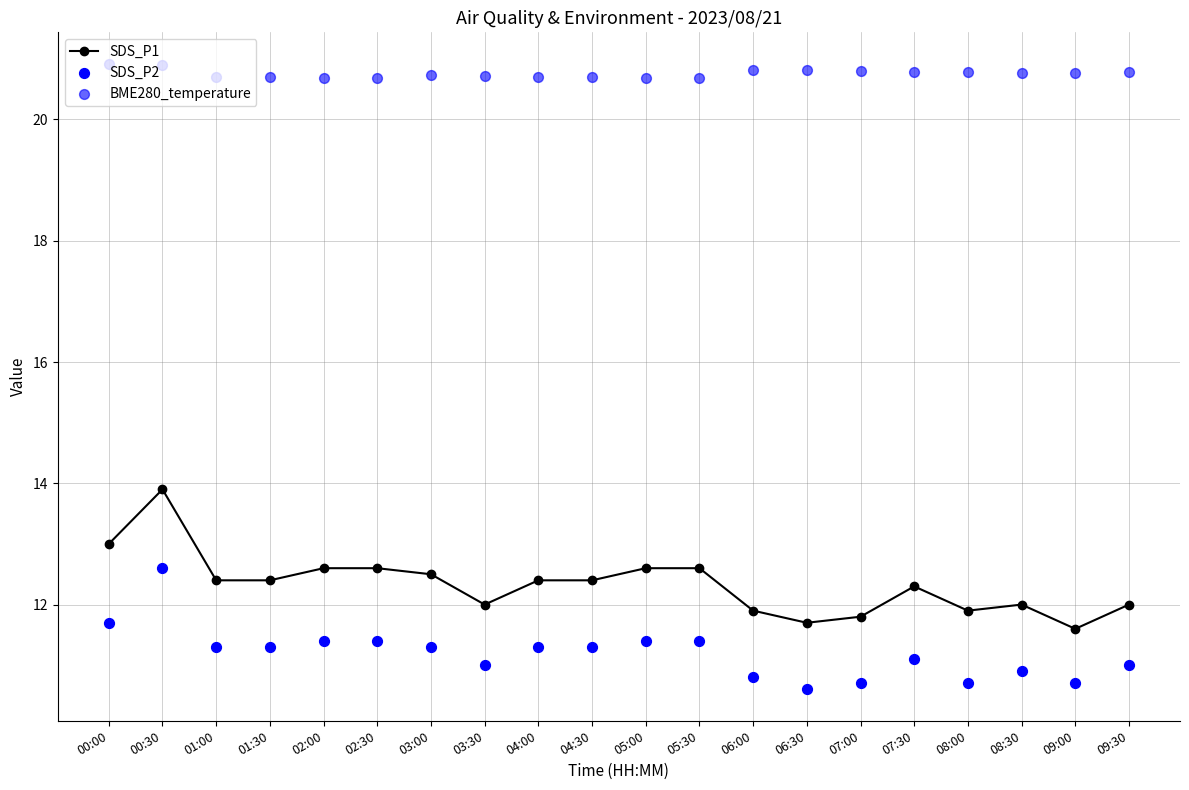

Which series contains the highest Y value?

BME280_temperature